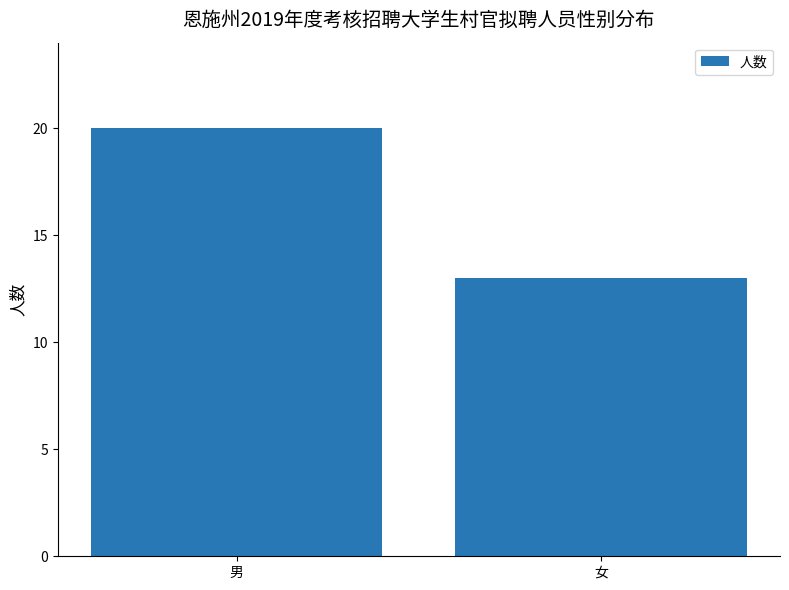

Read the value at 女.

13